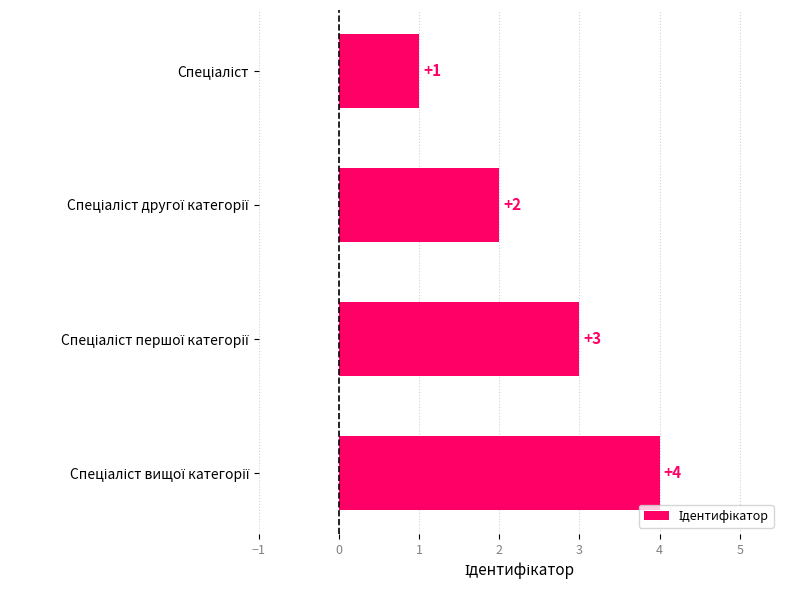

Count the values in the range 2 to 4.

3